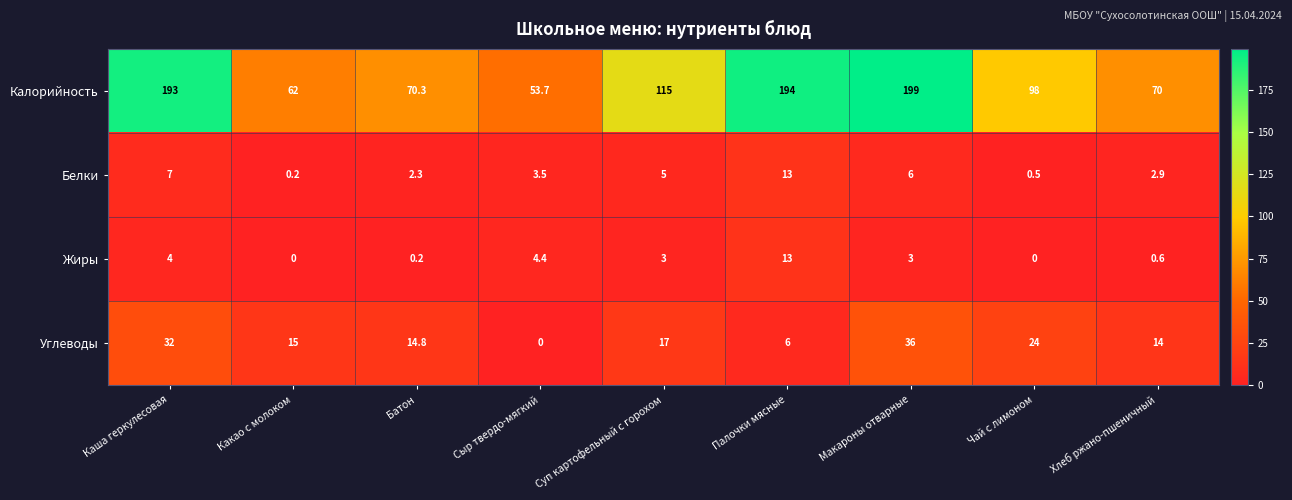

What is the total value across all series at Макароны отварные?

244.0